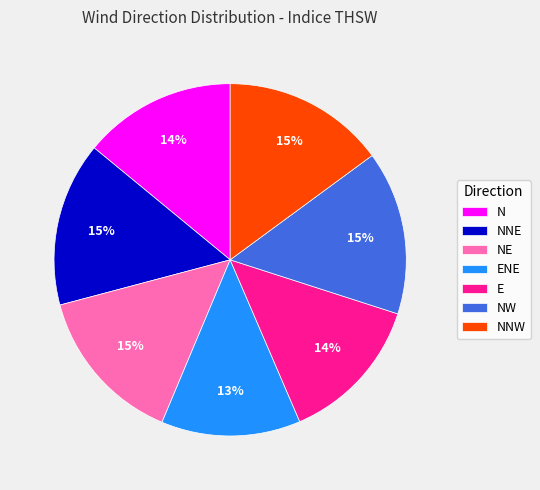

Do E and NW together represent more than half of the pie?

No